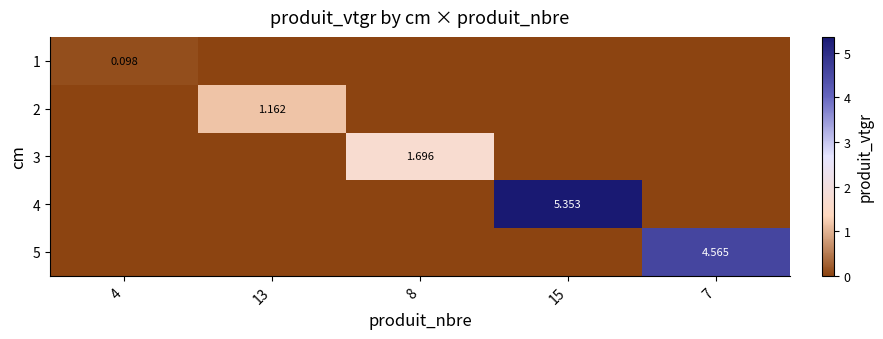

How many data points in 1 are above 0?

1